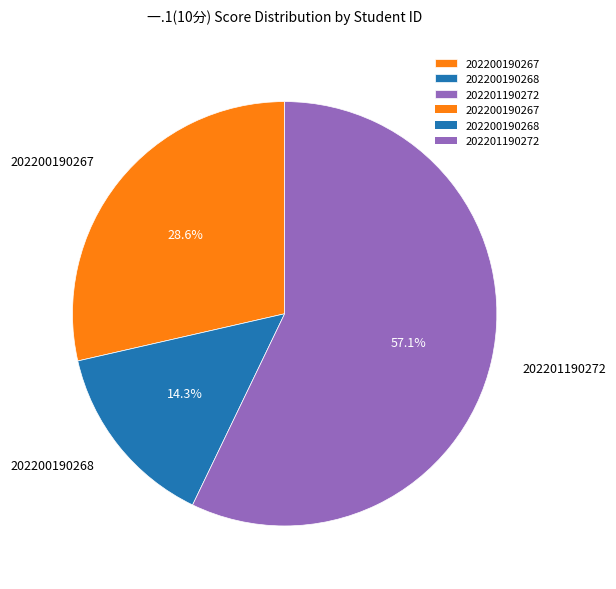

To the nearest percent, what is the average slice percentage?

33%